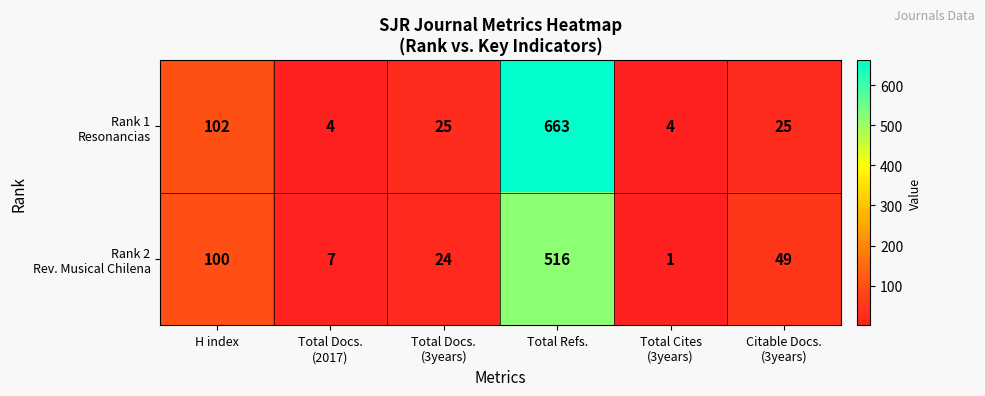

Which category has the highest value across all series?

Total Refs.